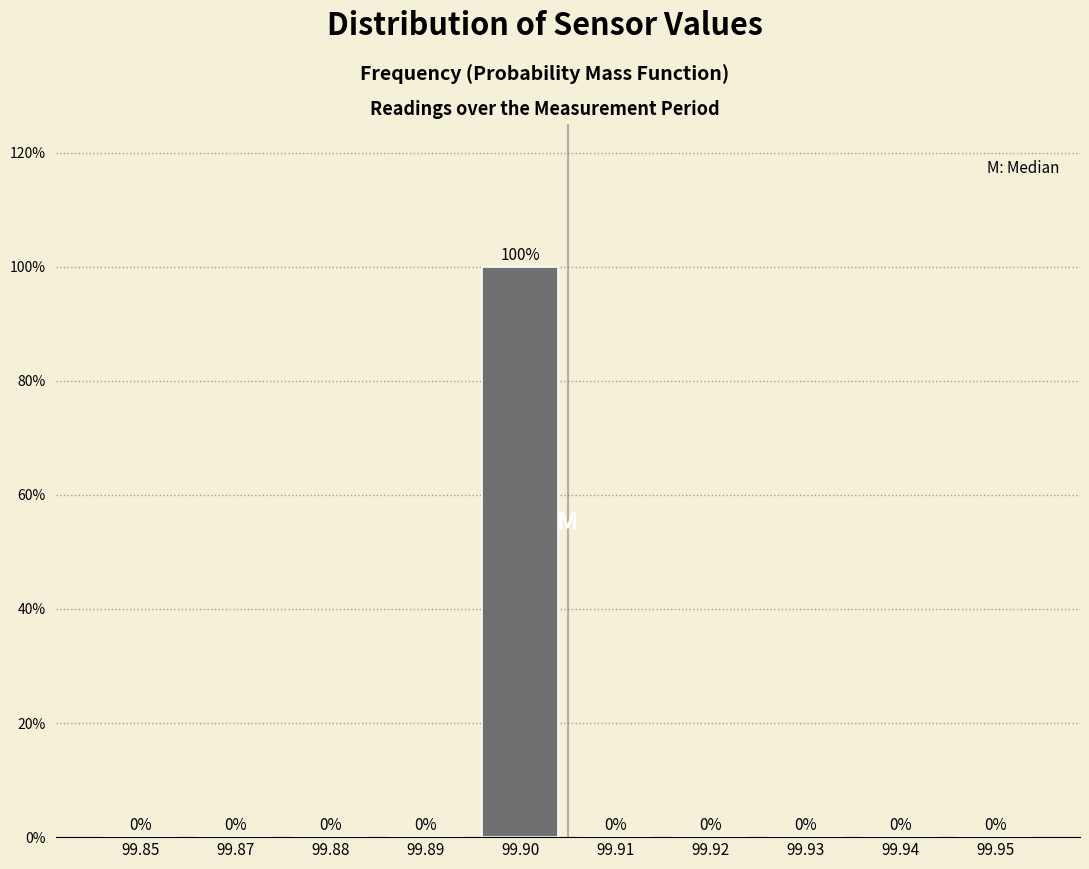

Are the bars horizontal?

No